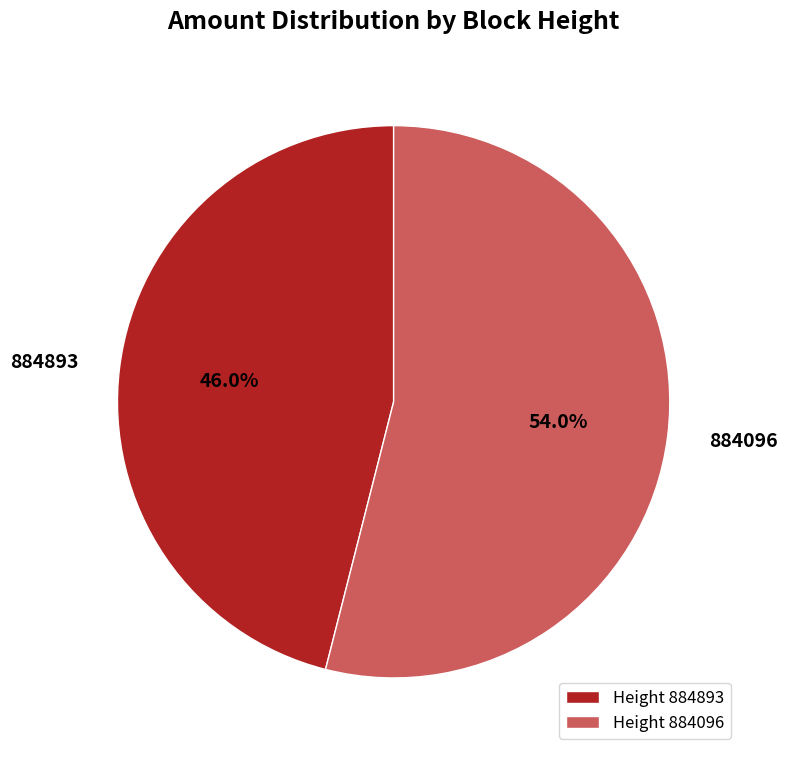

What percentage is NOT represented by Height 884096?

46.0%